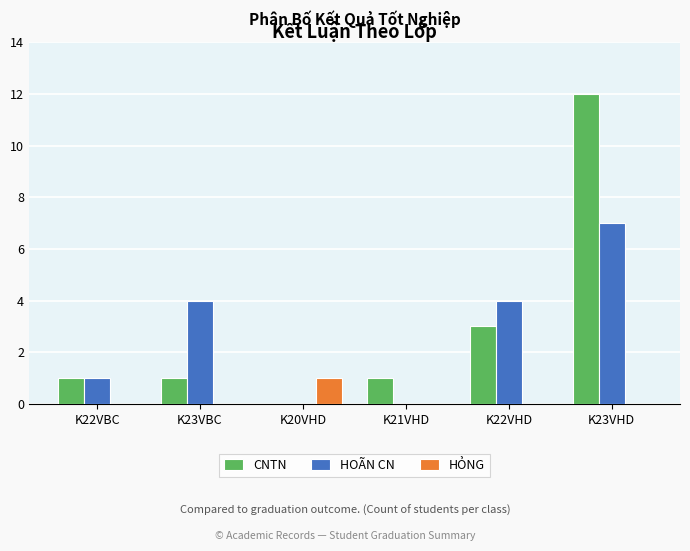

What is the spread (max minus min) of values at K21VHD?

1